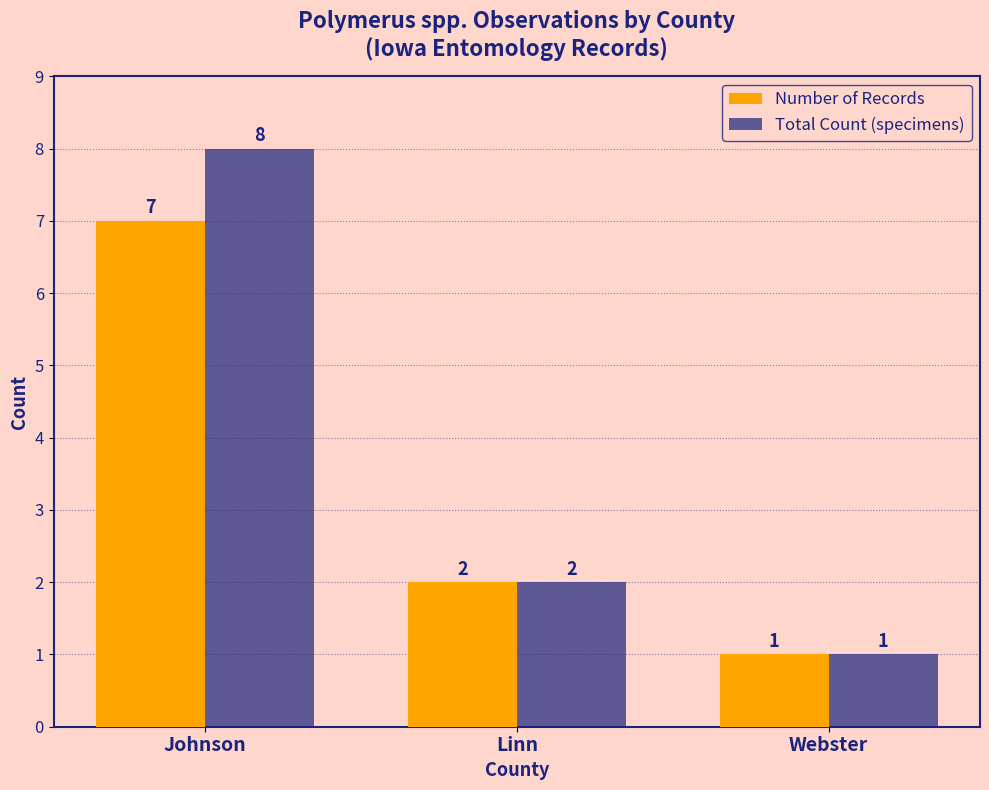

Reading left to right, list all the values displayed in this chart.

Number of Records: Johnson=7	Linn=2	Webster=1
Total Count (specimens): Johnson=8	Linn=2	Webster=1